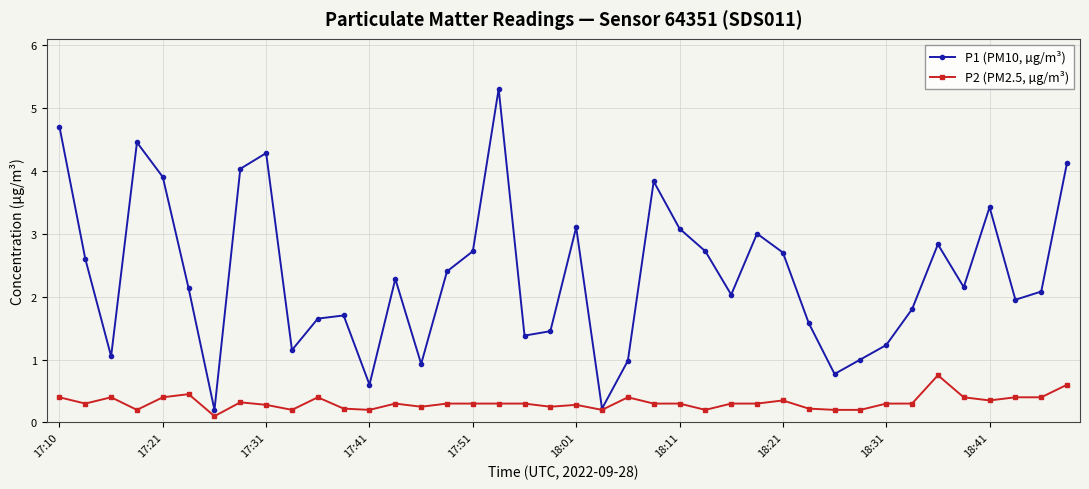

Rank the series by their maximum value, from highest to lowest.

P1 (PM10, µg/m³), P2 (PM2.5, µg/m³)